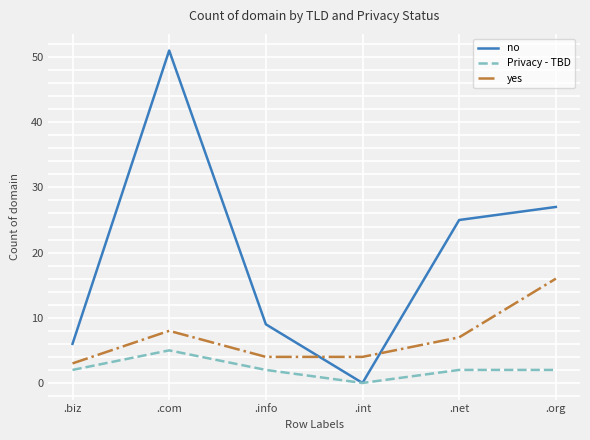

How many lines are shown in the chart?

3